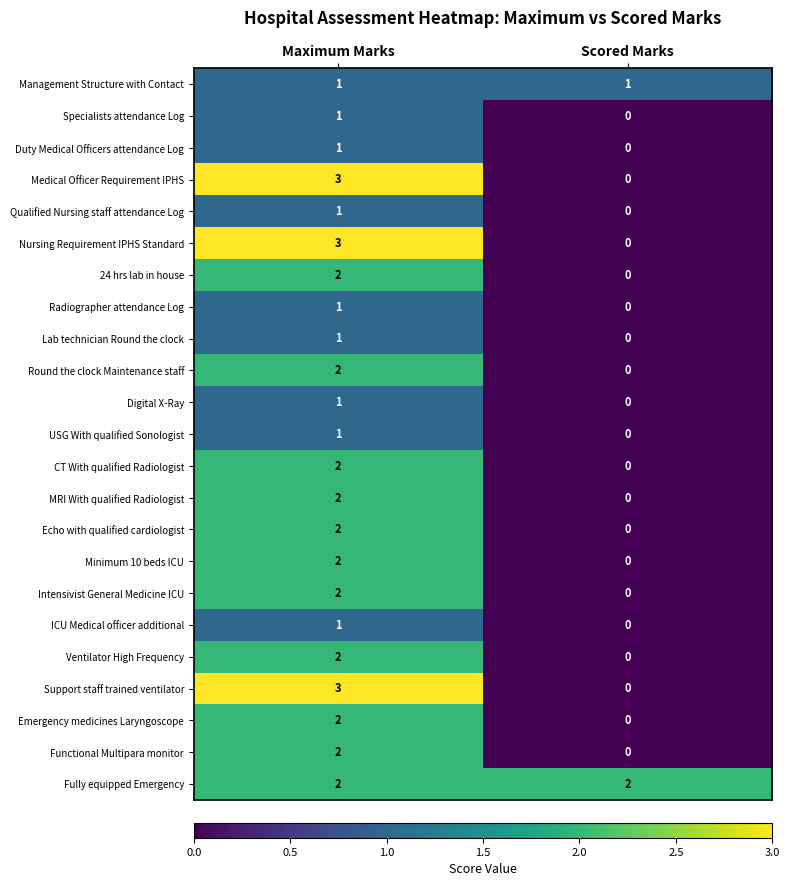

The Nursing Requirement IPHS Standard series shows 0 at Scored Marks. True or false?

True